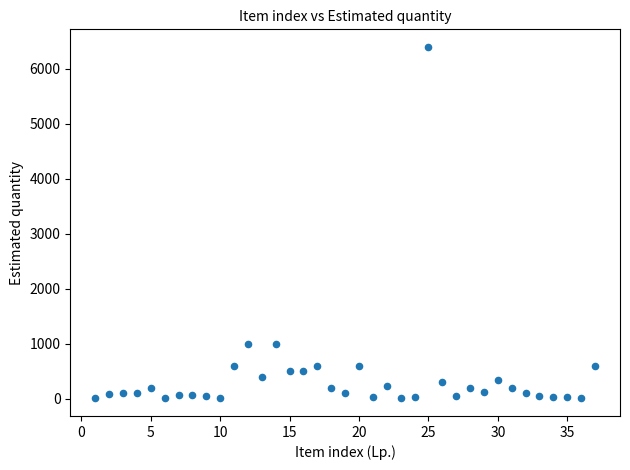

What is the range of Y values (max minus min)?

6398